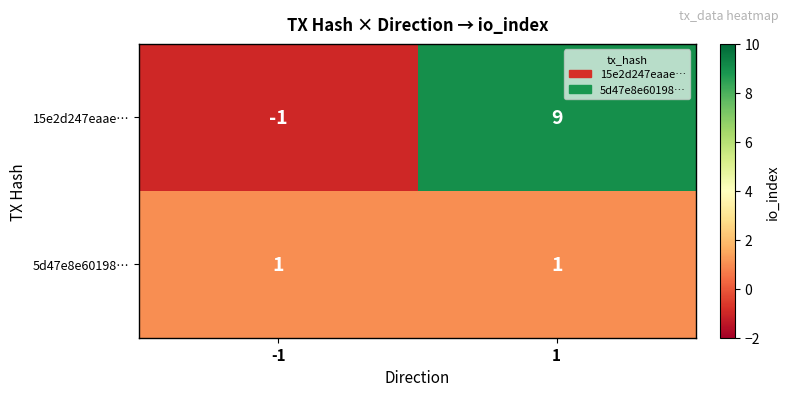

Is it true that 5d47e8e60198… equals 1 at -1?

True